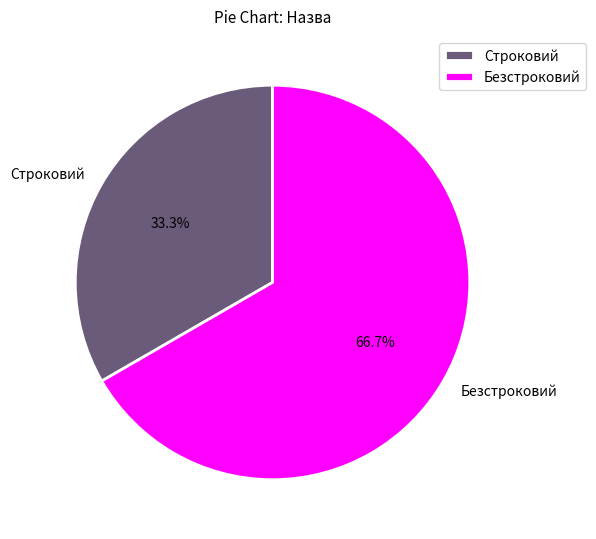

Which slice is the smallest?

Строковий